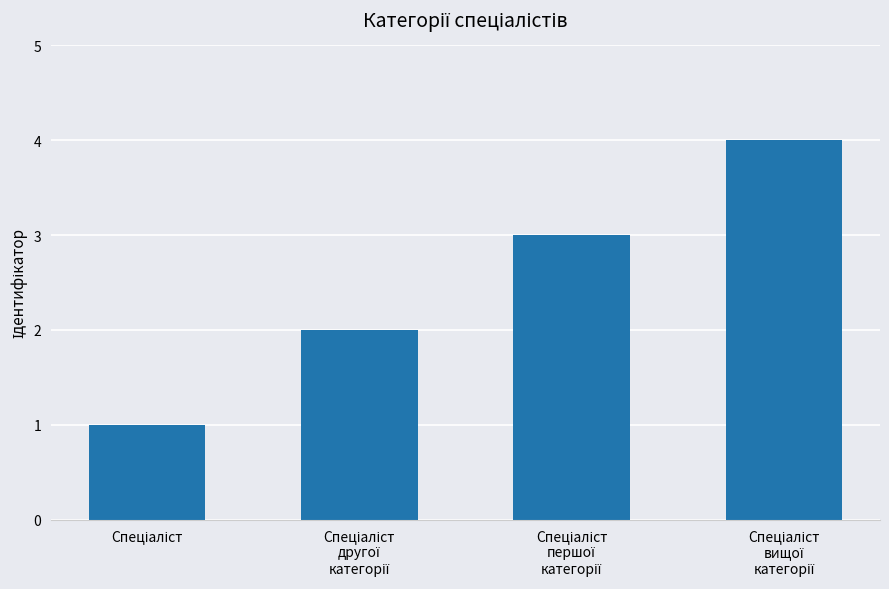

How many bars are there in total?

4